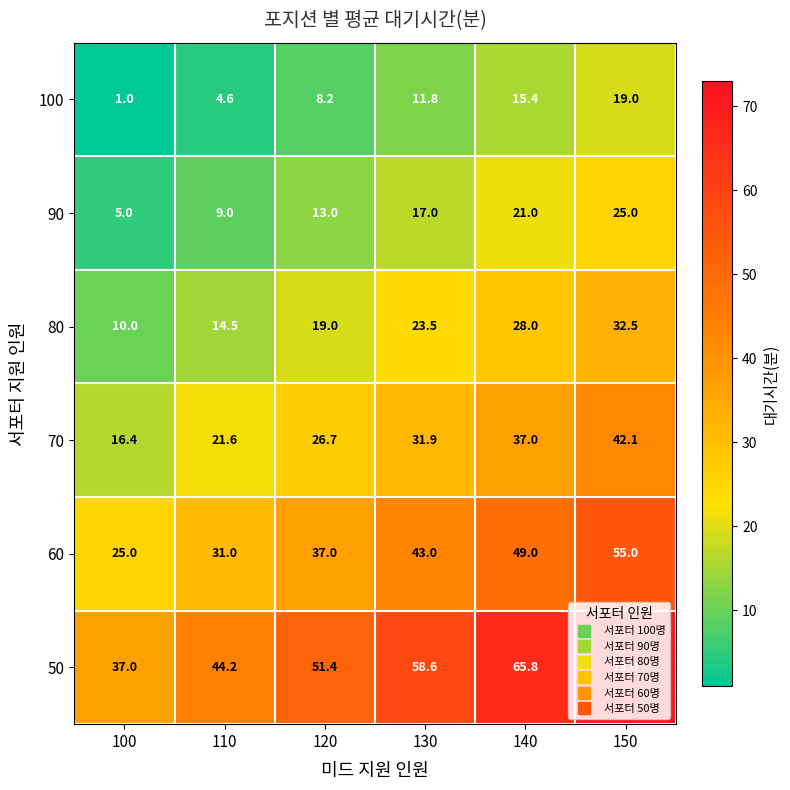

Which series changed the most between 110 and 130?

50